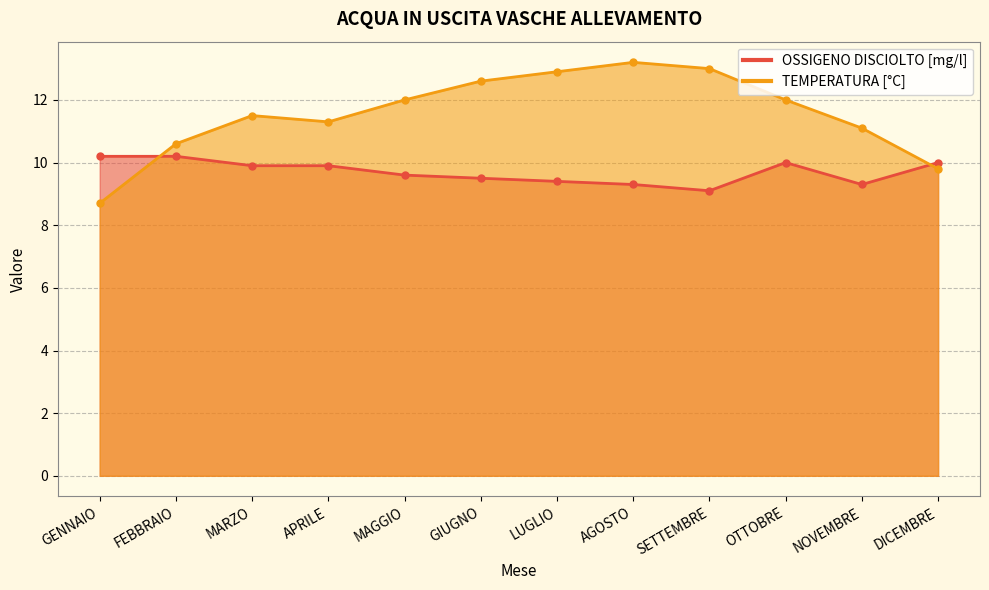

Rank the series at APRILE from highest to lowest value.

TEMPERATURA [°C], OSSIGENO DISCIOLTO [mg/l]